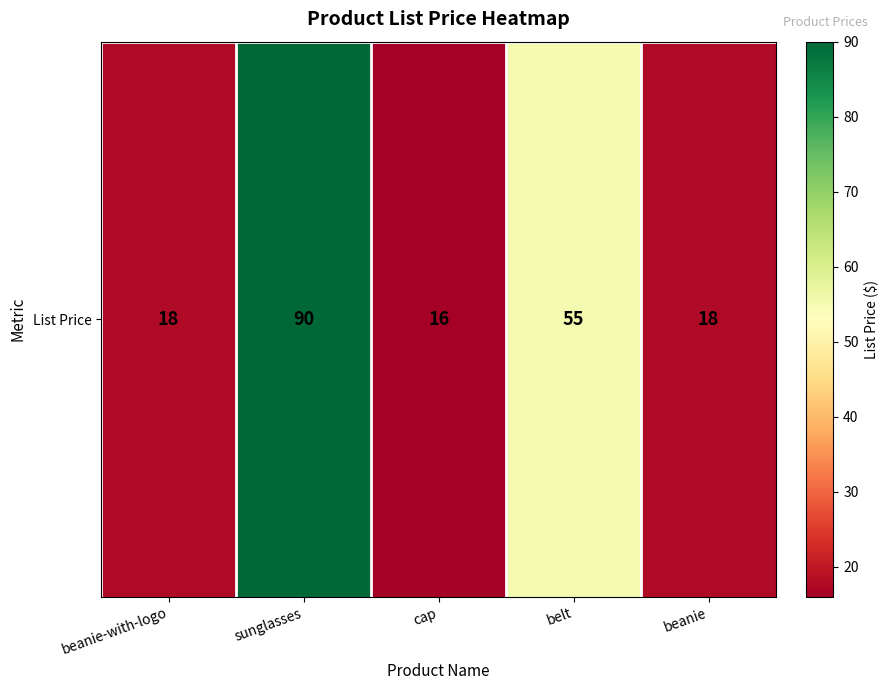

Count the number of data series in this chart.

1